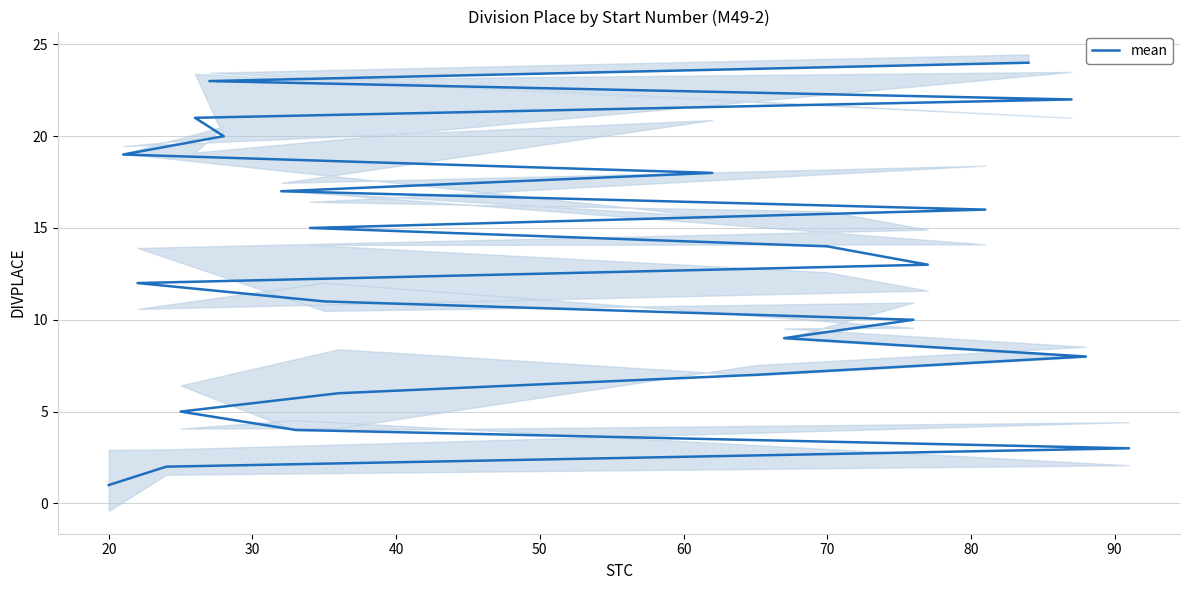

True or false: the data has more than 2 interior local peaks.

False